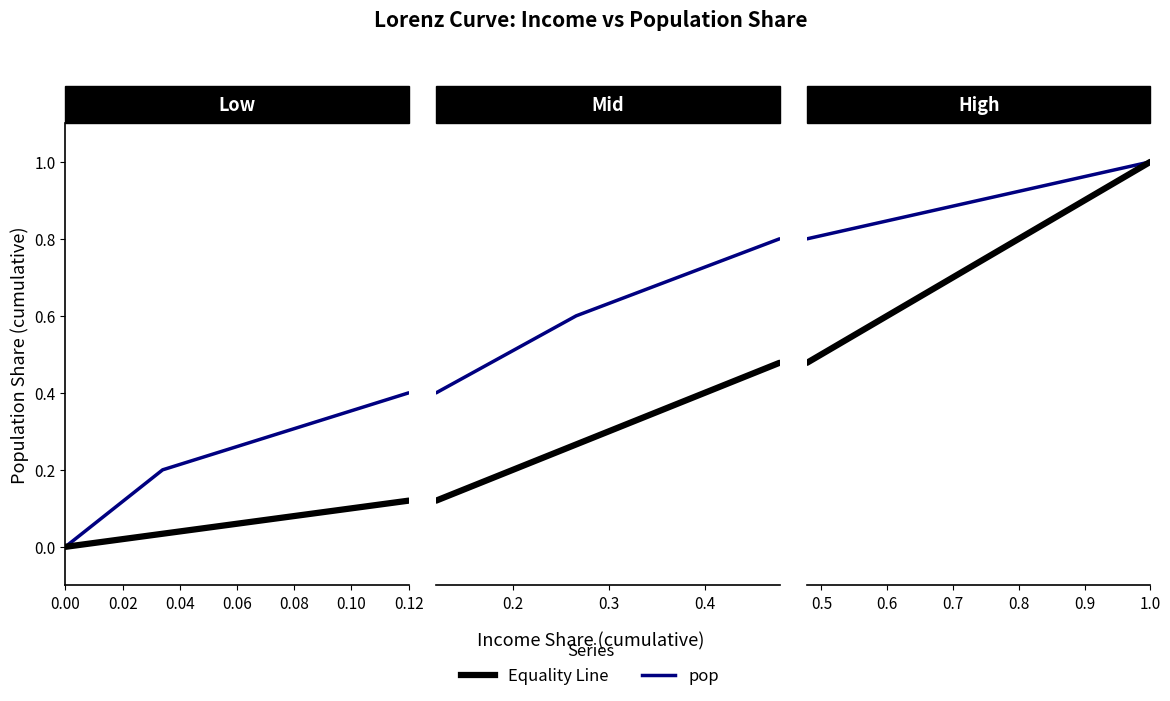

Which series has the largest total across all categories?

pop